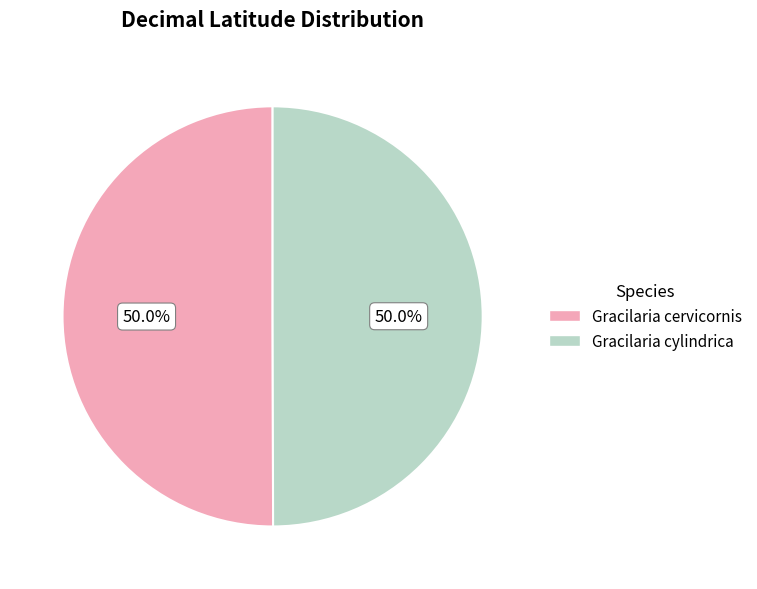

What percentage is the Gracilaria cylindrica slice, to the nearest percent?

50%